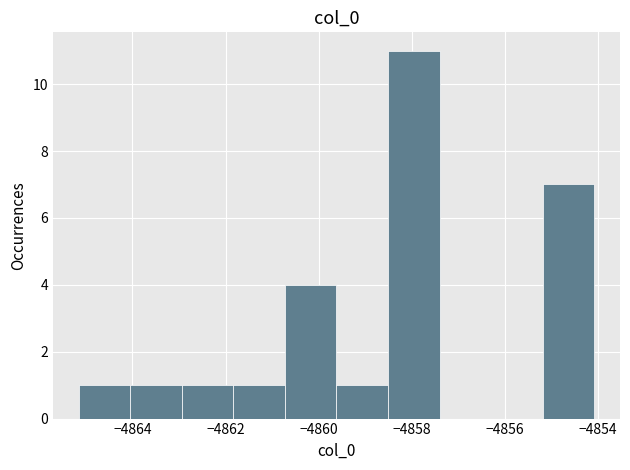

Which range on the x-axis has the tallest bar?

-4858.6 to -4857.4